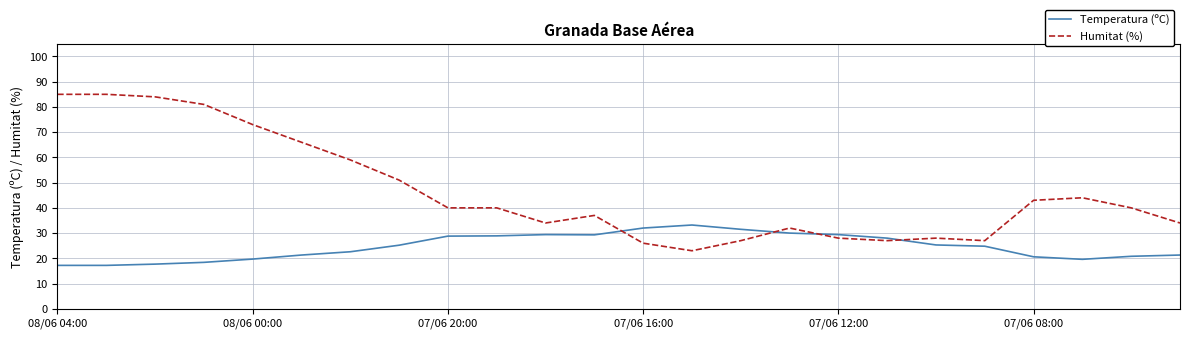

Is this an area chart (filled region under the line)?

No